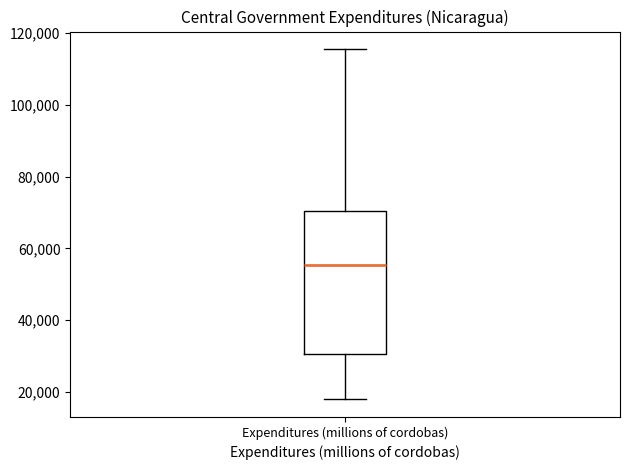

Transcribe this box plot: give where the median line is, the range the box spans, and where the two whiskers end, as read against the y-axis. The values are not printed on the chart, so give them approximately, as read against the axis.

median 56000, box 30000 to 70000, whiskers 18000 to 116000